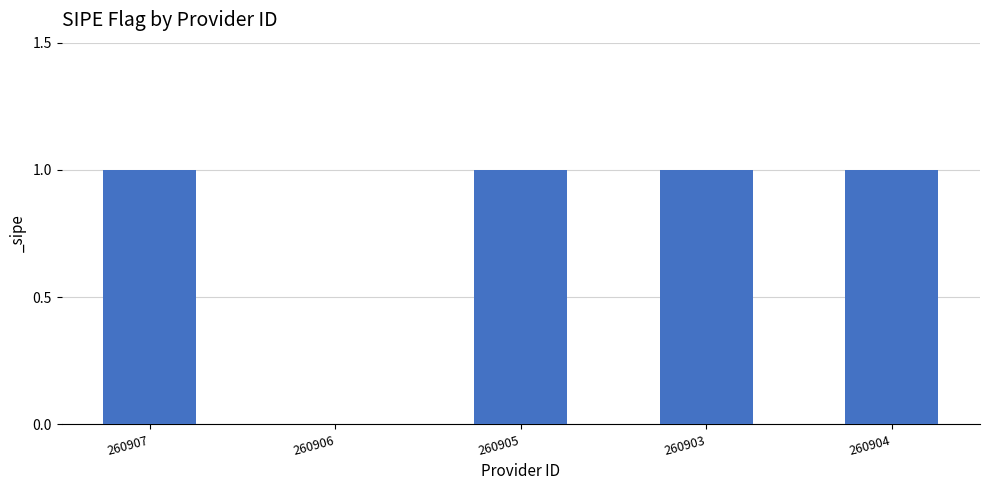

The chart shows a value of 1 at 260907. True or false?

True